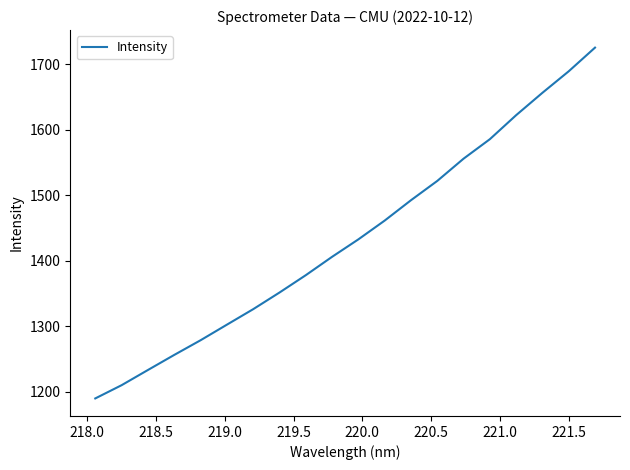

What is the difference between the maximum and minimum values?

536.0